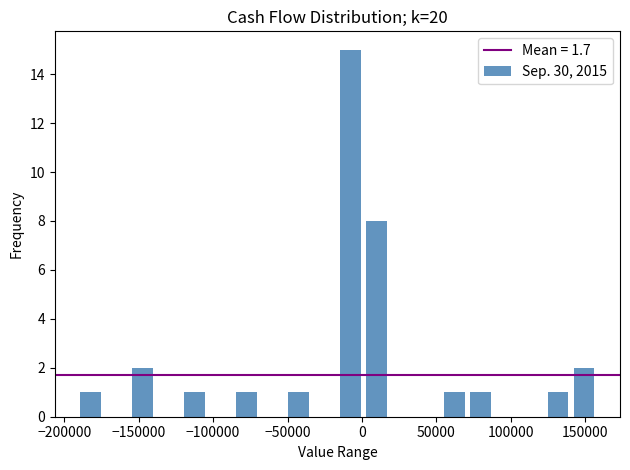

Around what value on the x-axis is the tallest bar? Give the approximate position of its centre, as read against the axis.

-10000